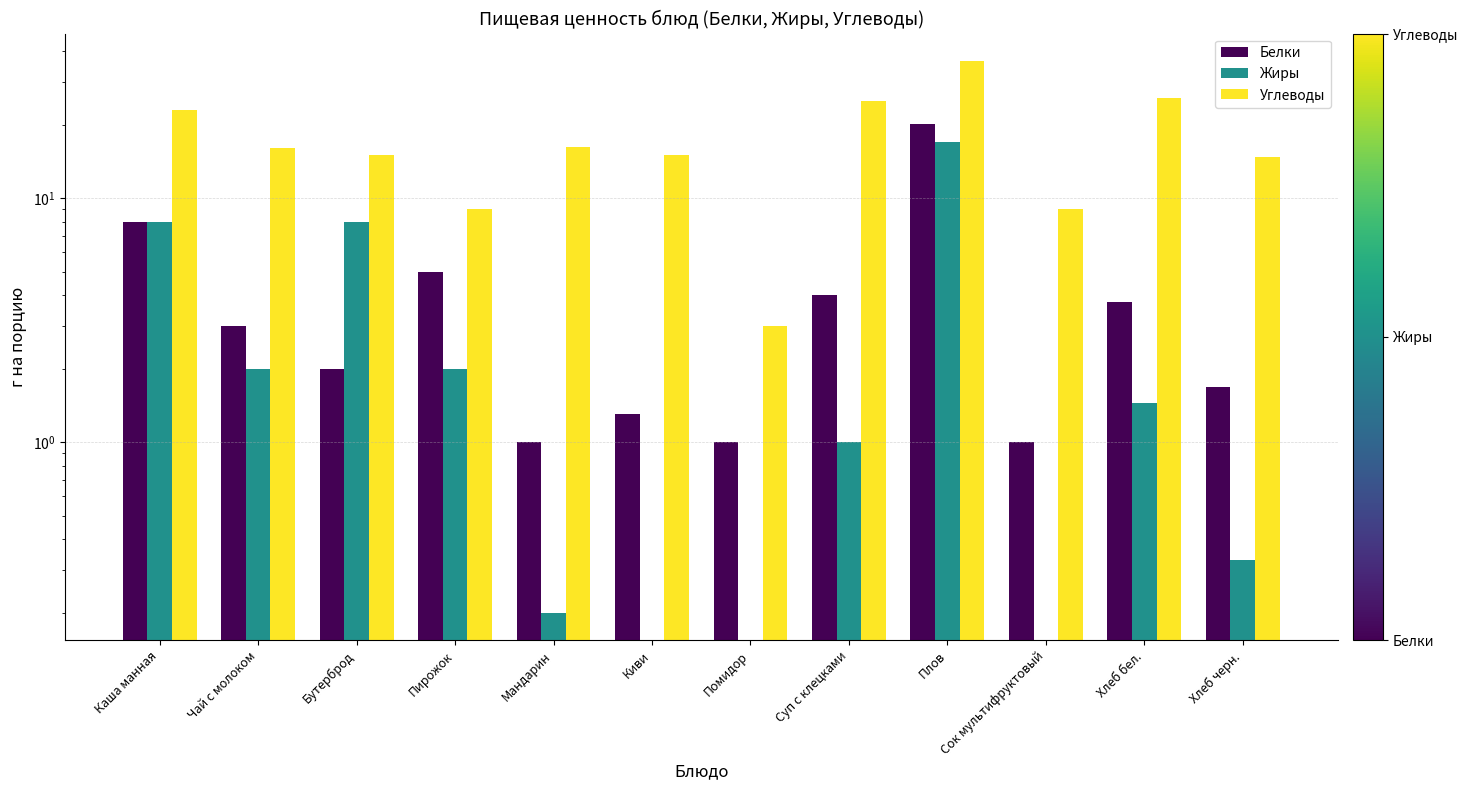

Between Каша манная and Помидор, which is larger?

Каша манная